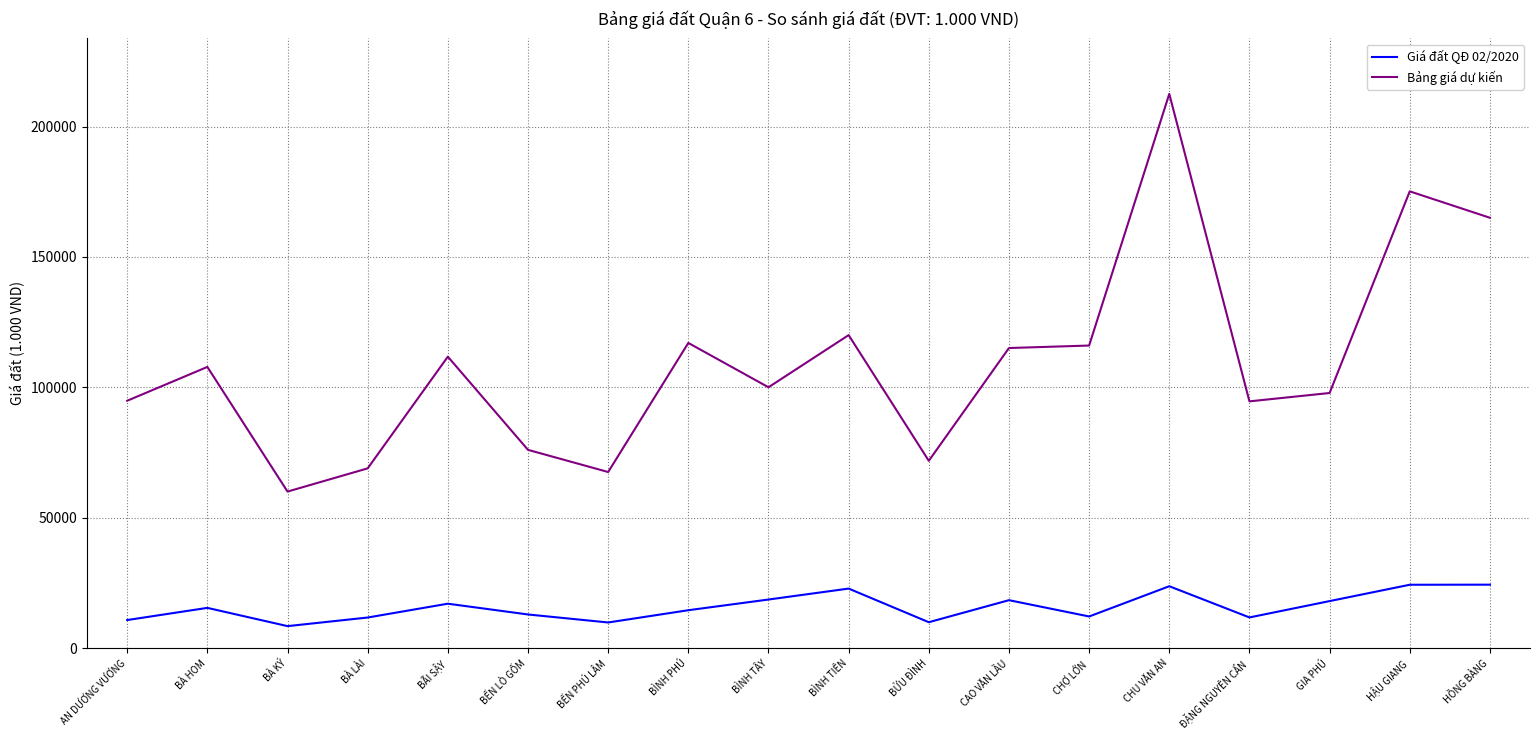

True or false: Bảng giá dự kiến and Giá đất QĐ 02/2020 cross at least once.

False